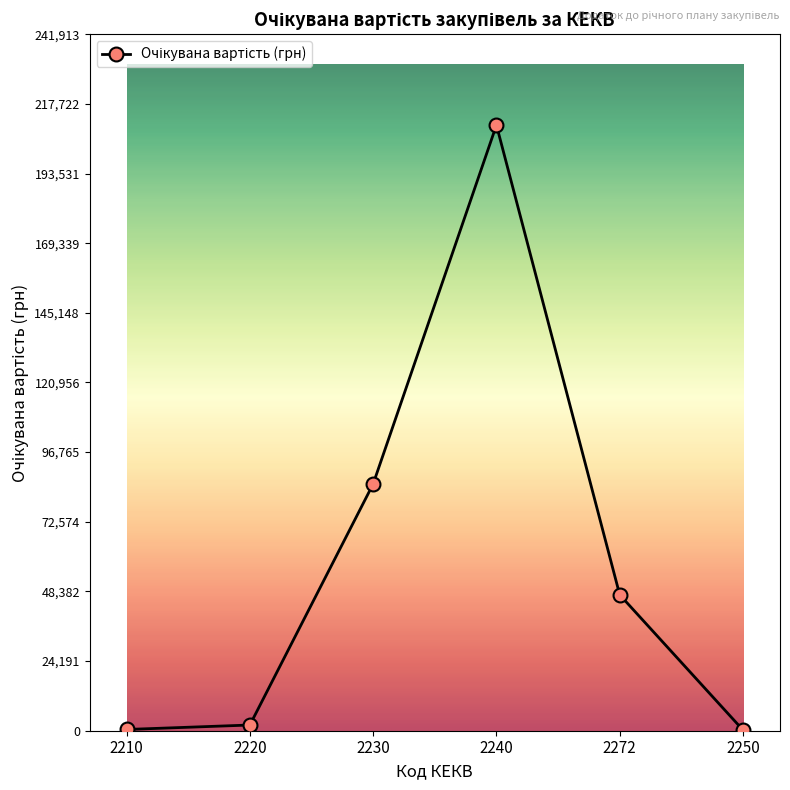

Where is the first local maximum?

2240